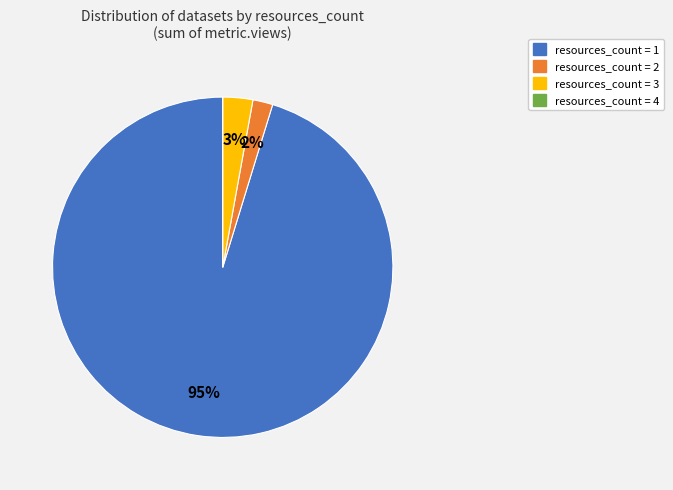

To the nearest percent, what is the average slice percentage?

25%